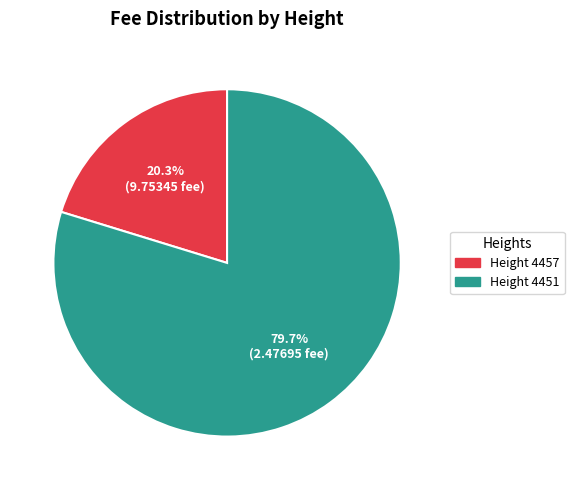

Is there any slice that represents more than half of the pie?

Yes